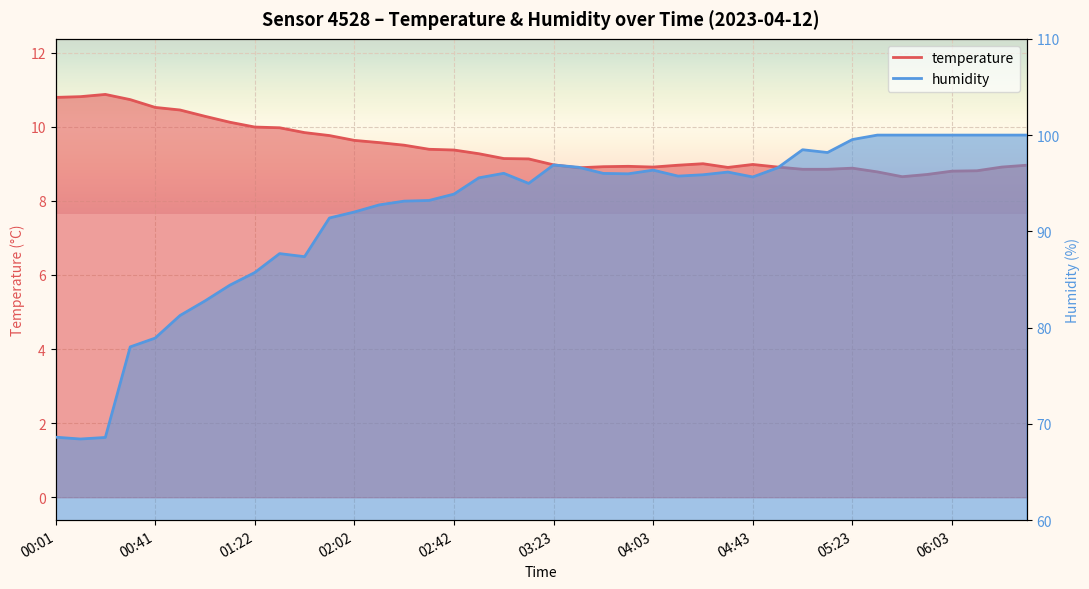

True or false: humidity has a value of 100.0 at 06:33.

True